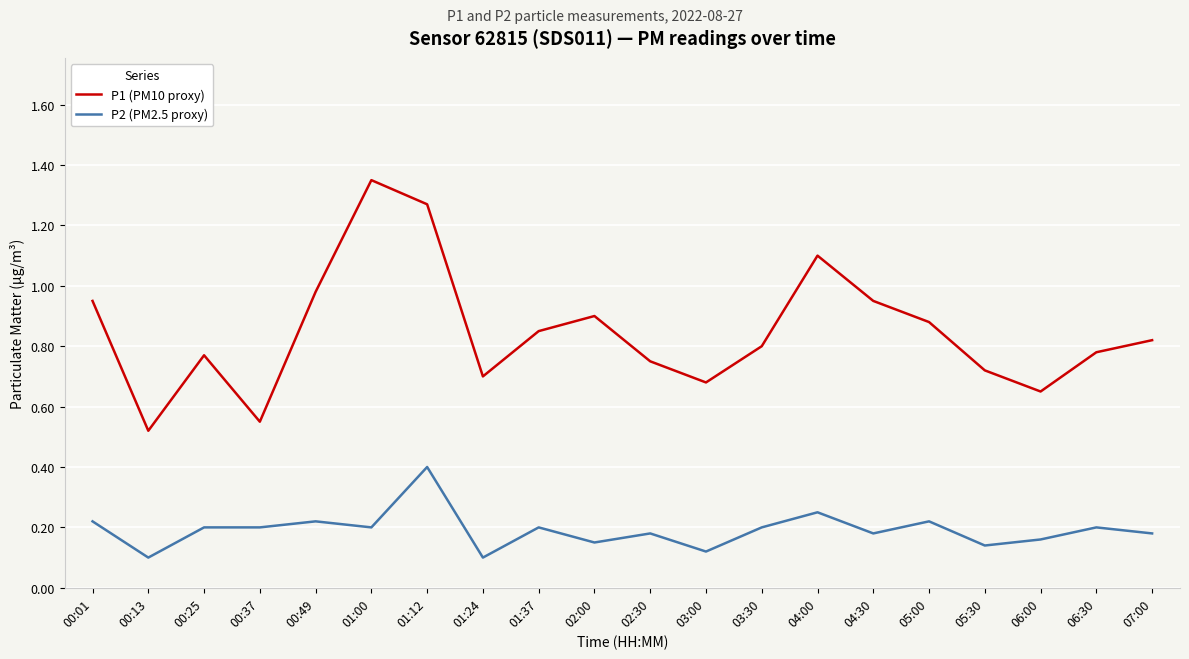

True or false: P2 (PM2.5 proxy) and P1 (PM10 proxy) intersect in this chart.

False